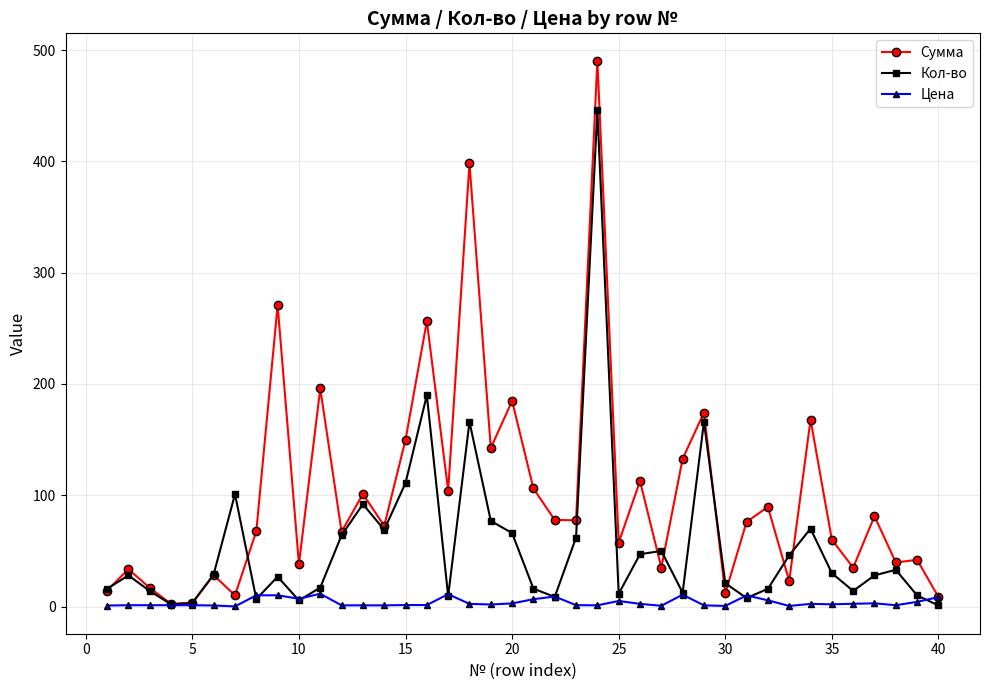

Count the number of data series in this chart.

3